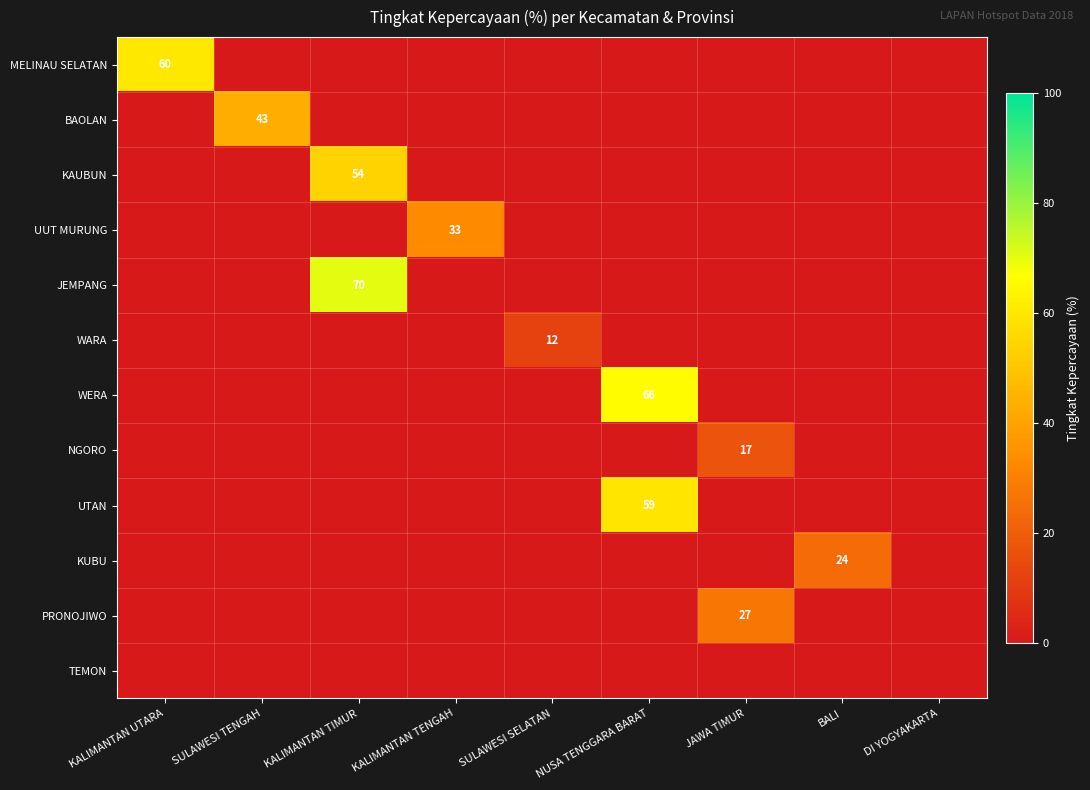

The NGORO series shows 11 at JAWA TIMUR. True or false?

False